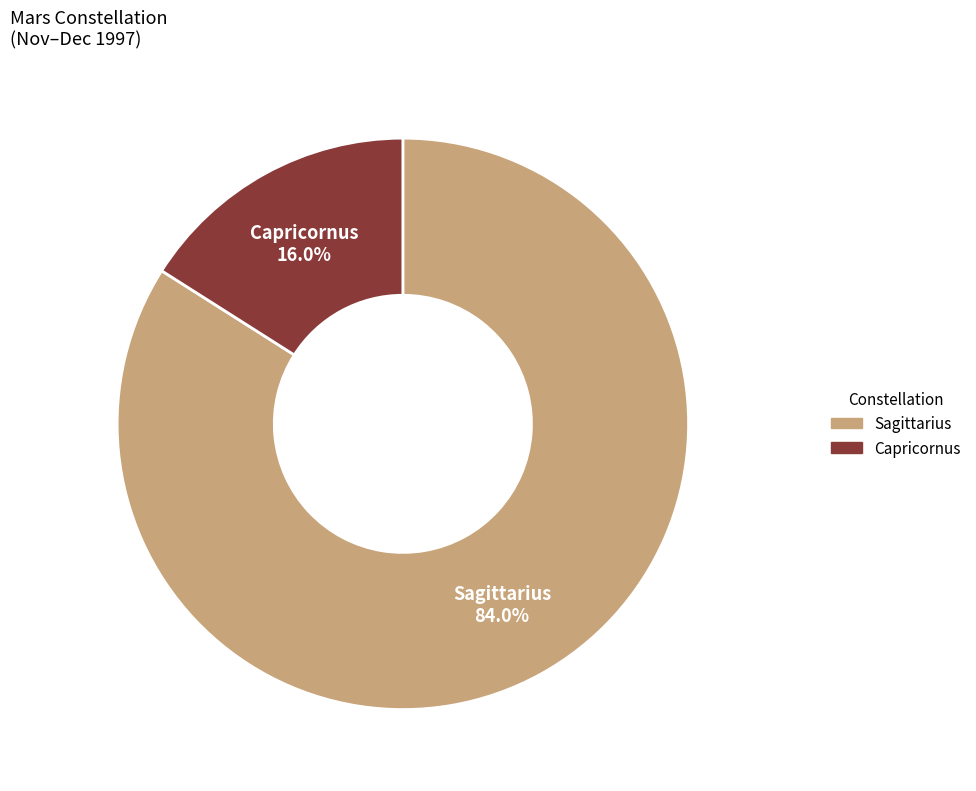

To the nearest percent, what portion does Sagittarius represent?

84%